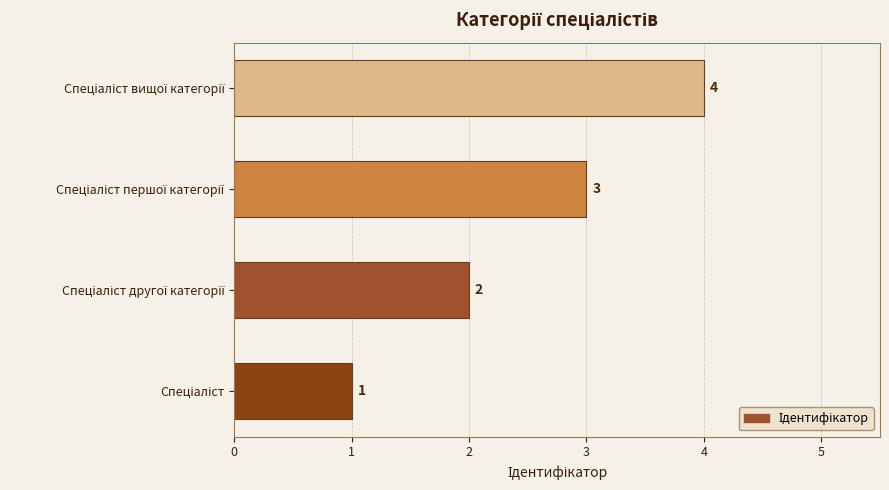

What is the sum of all values?

10